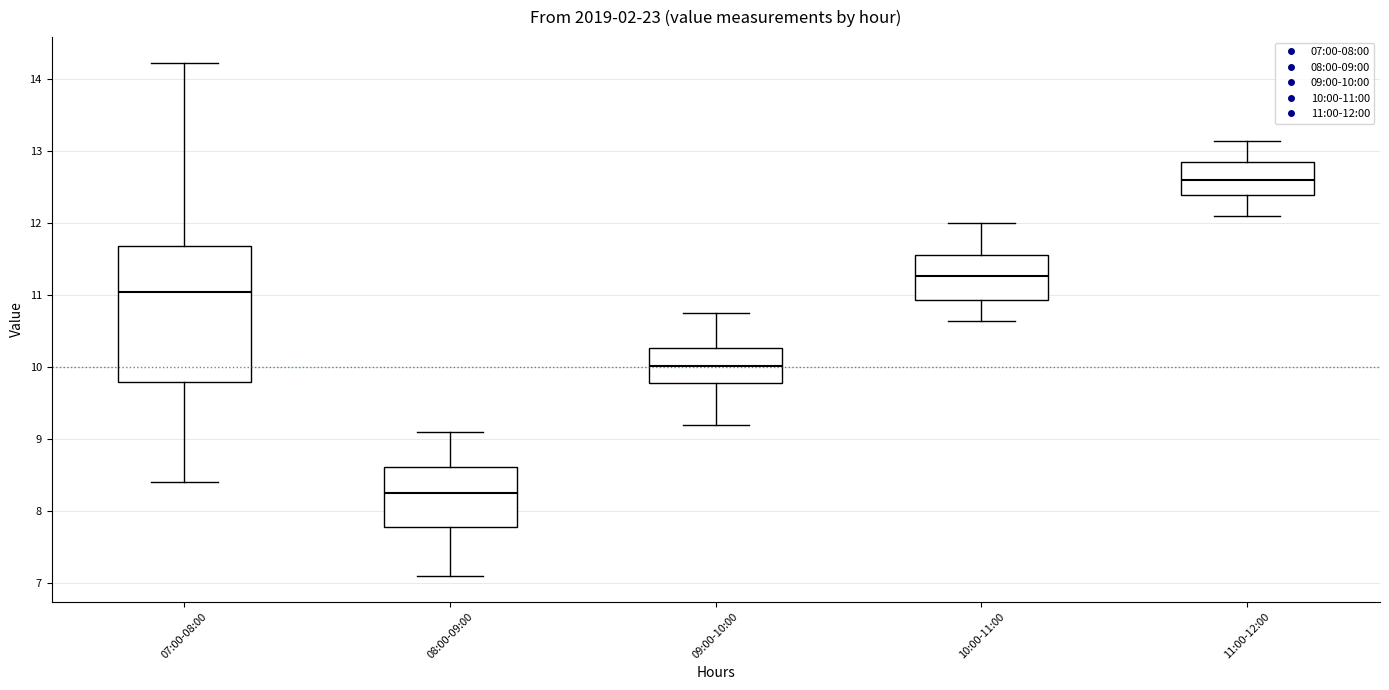

Reading left to right, read every box against the y-axis: the position of its median line, the range the box covers, and the ends of its whiskers. The values are not printed on the chart, so give them approximately, as read against the axis.

07:00-08:00: median 11.0, box 9.8 to 11.7, whiskers 8.4 to 14.2
08:00-09:00: median 8.3, box 7.8 to 8.6, whiskers 7.1 to 9.1
09:00-10:00: median 10.0, box 9.8 to 10.3, whiskers 9.2 to 10.8
10:00-11:00: median 11.3, box 10.9 to 11.6, whiskers 10.7 to 12.0
11:00-12:00: median 12.6, box 12.4 to 12.9, whiskers 12.1 to 13.2